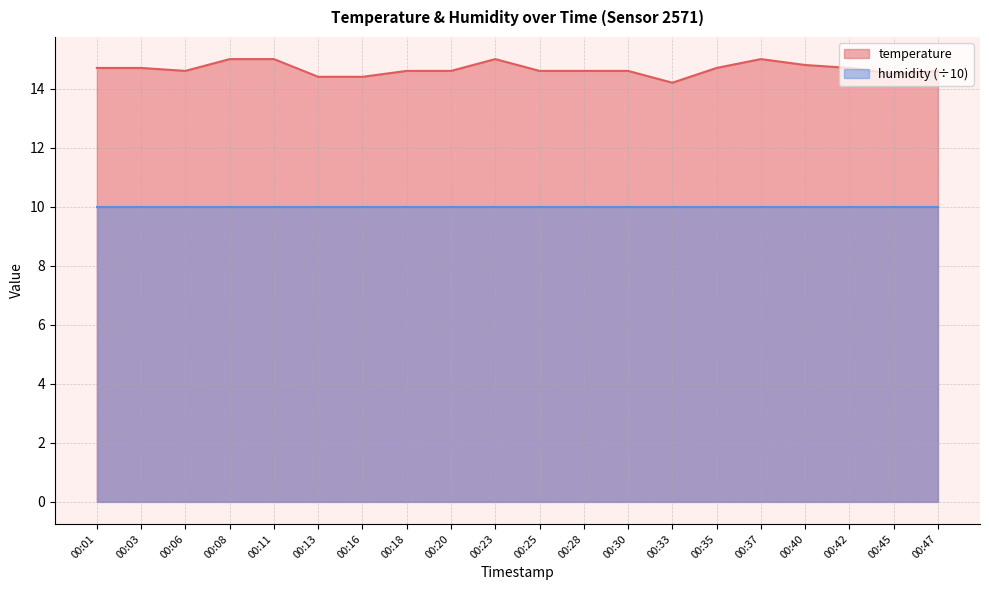

True or false: the data has more than 2 interior local peaks.

False